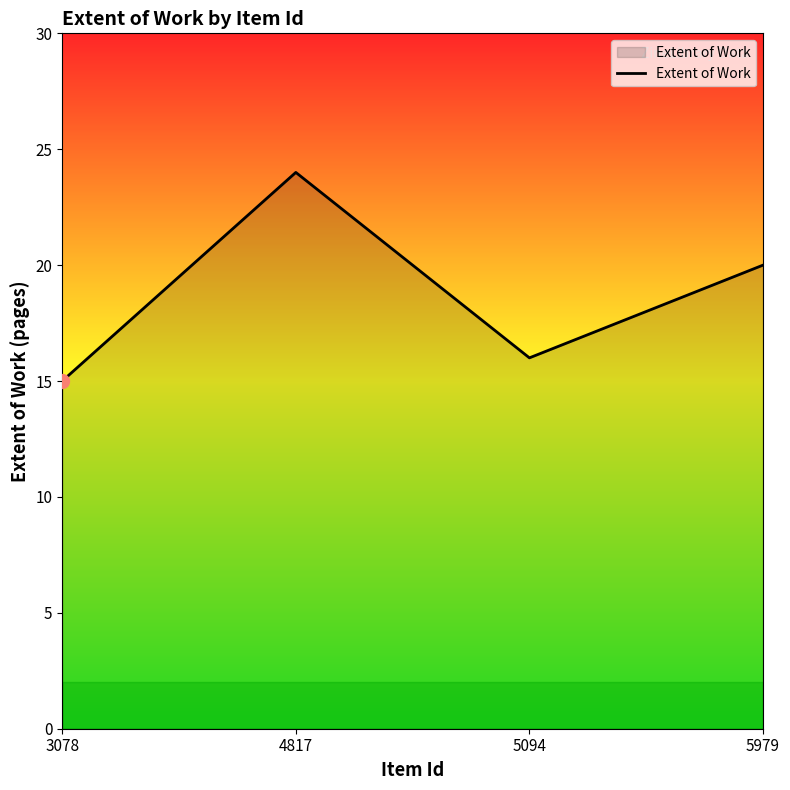

How many interior local peaks (higher than both neighbors) does the data have?

1